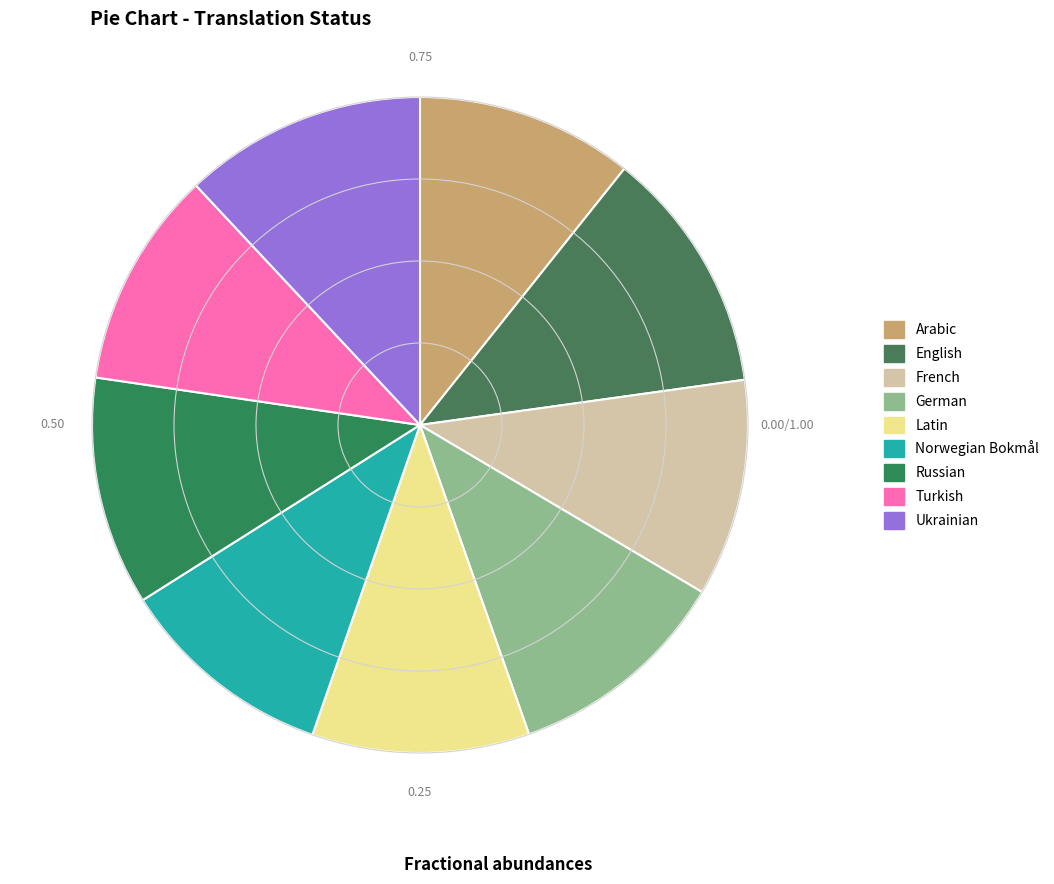

What percentage is the Ukrainian slice, to the nearest percent?

12%